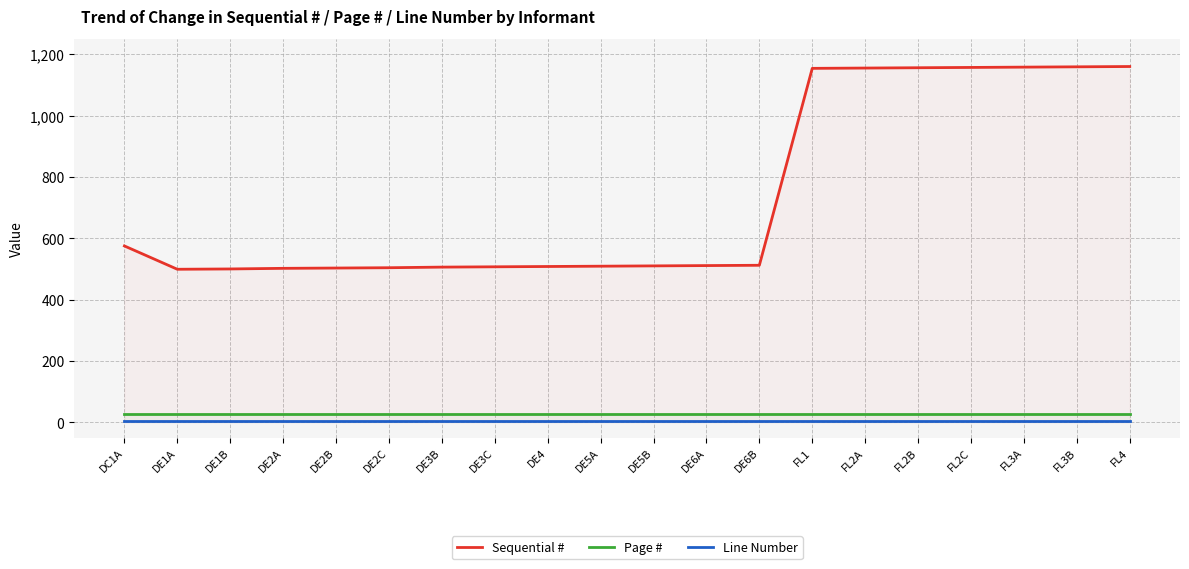

How many series are shown in this chart?

3